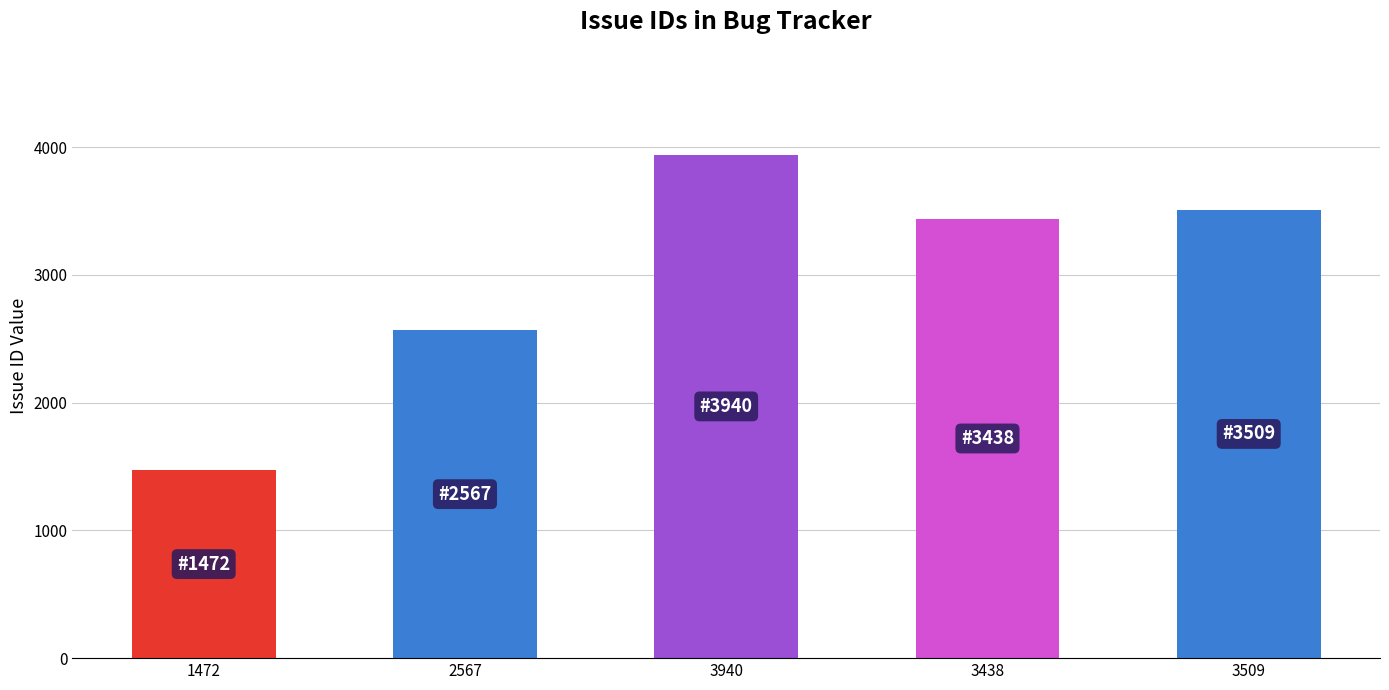

What is the change in value from 3438 to 3509?

+71